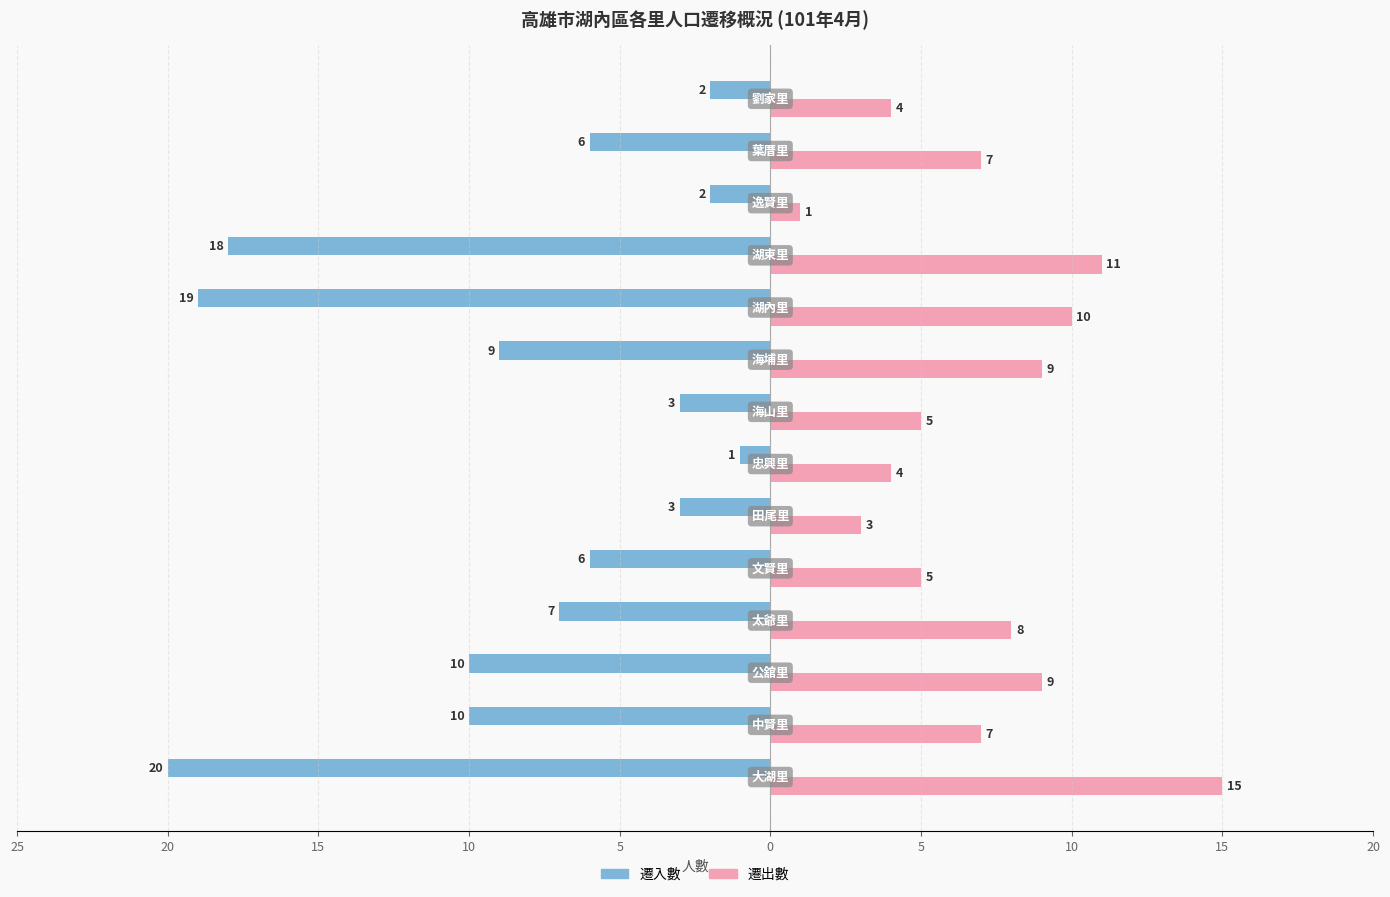

Reading right to left, list all the values displayed in this chart.

遷入數: -2	-6	-2	-18	-19	-9	-3	-1	-3	-6	-7	-10	-10	-20
遷出數: 4	7	1	11	10	9	5	4	3	5	8	9	7	15